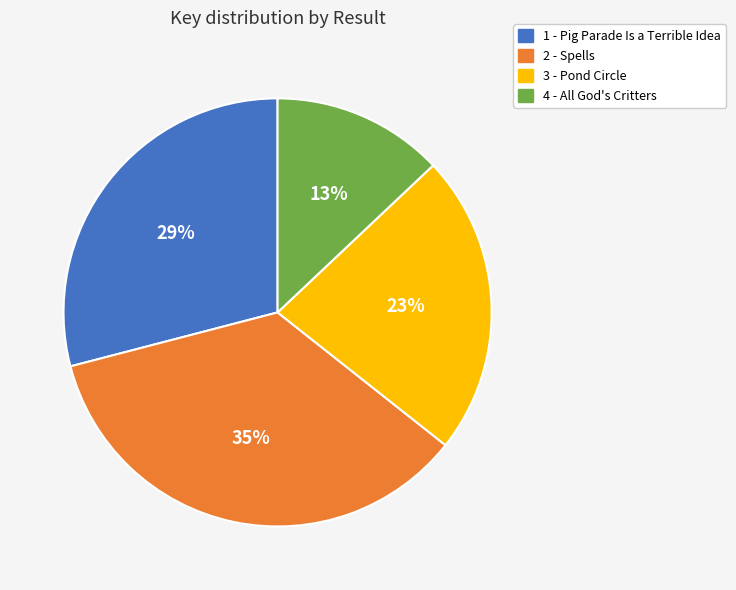

To the nearest percent, what is the combined percentage of 2 - Spells and 3 - Pond Circle?

58%